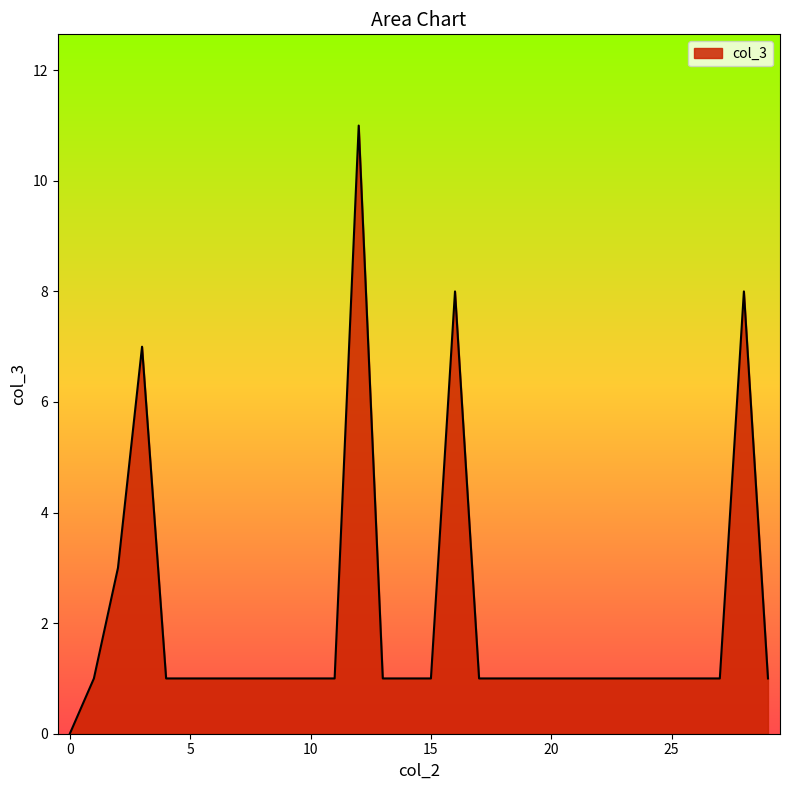

What is the maximum value shown in the chart?

11